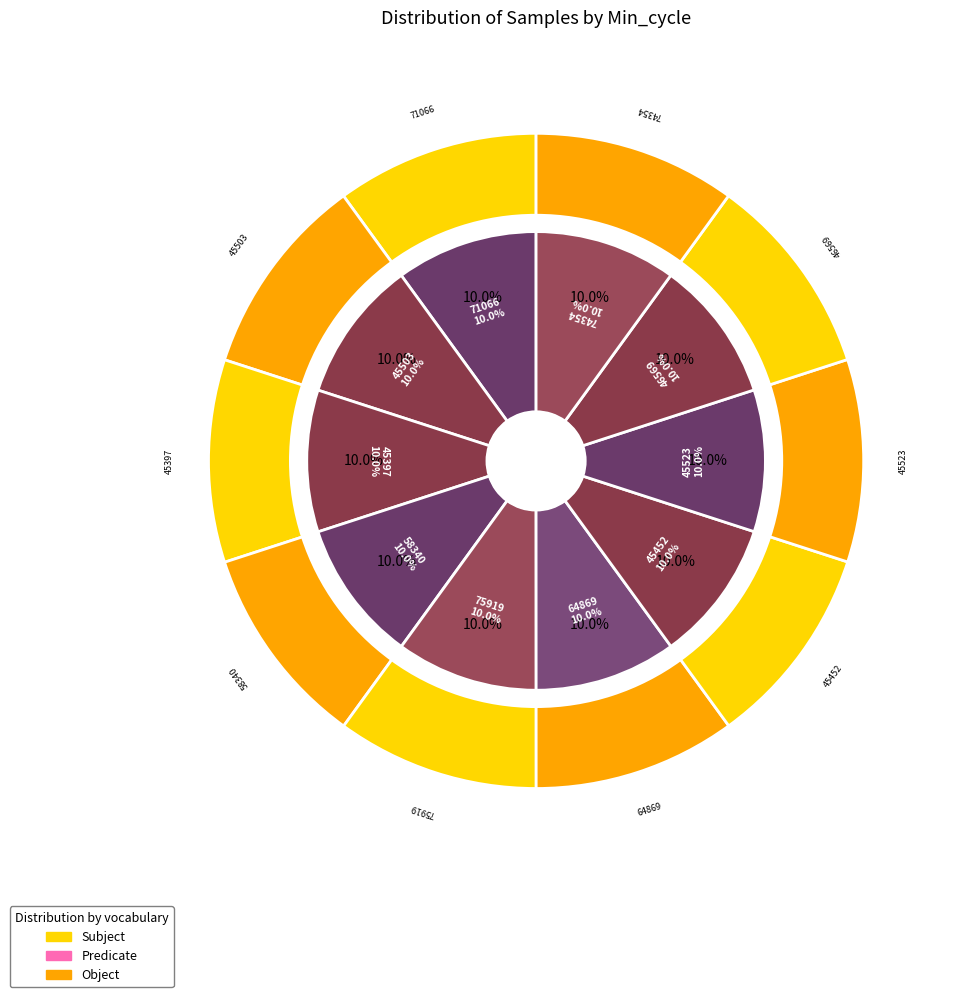

How many slices are in this pie chart?

10